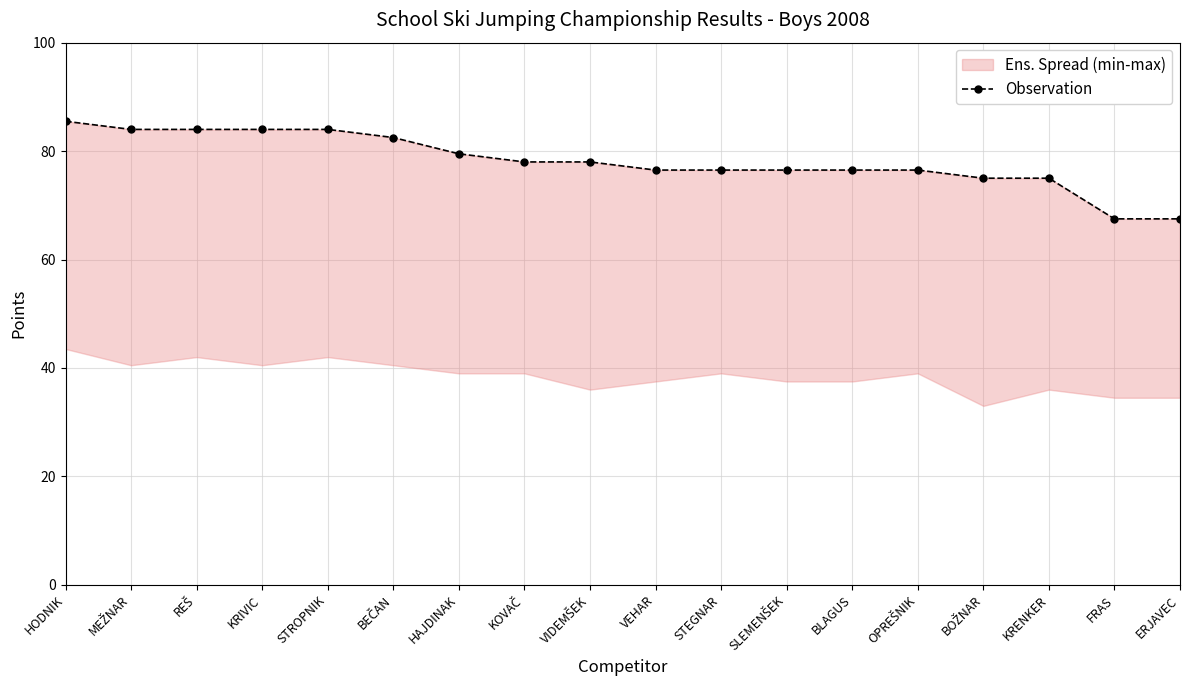

What is the label of the 6th point from the right?

BLAGUS